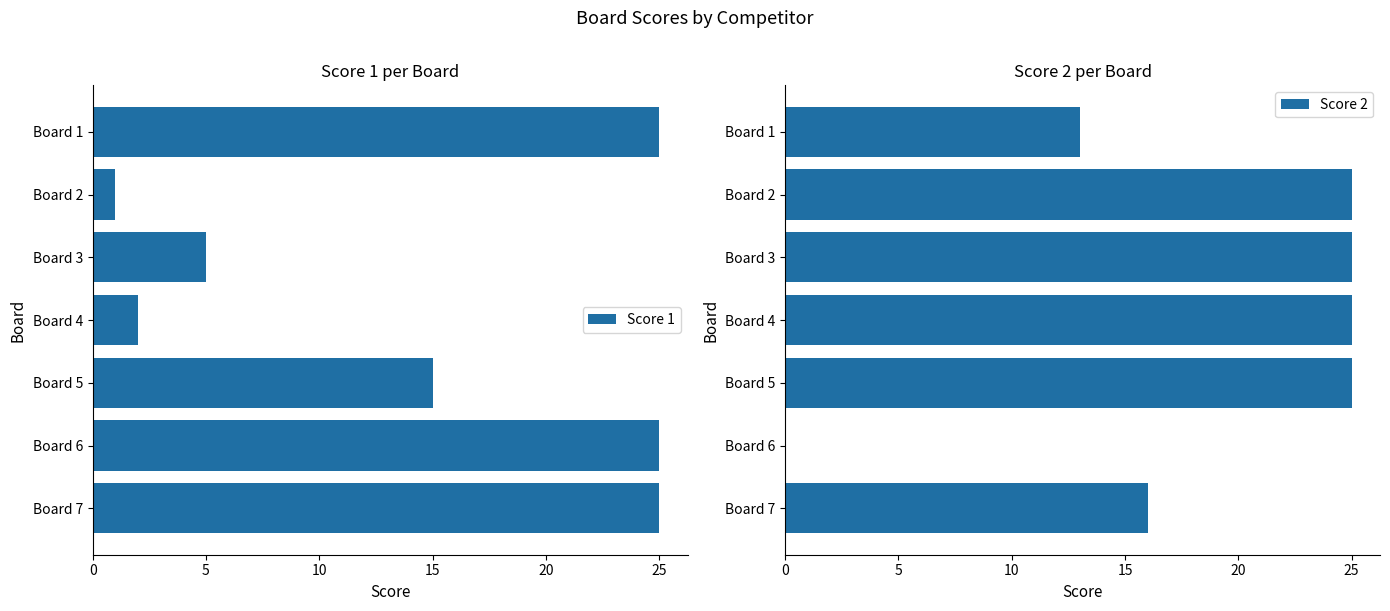

The Score 2 series shows 0 at 25. True or false?

True